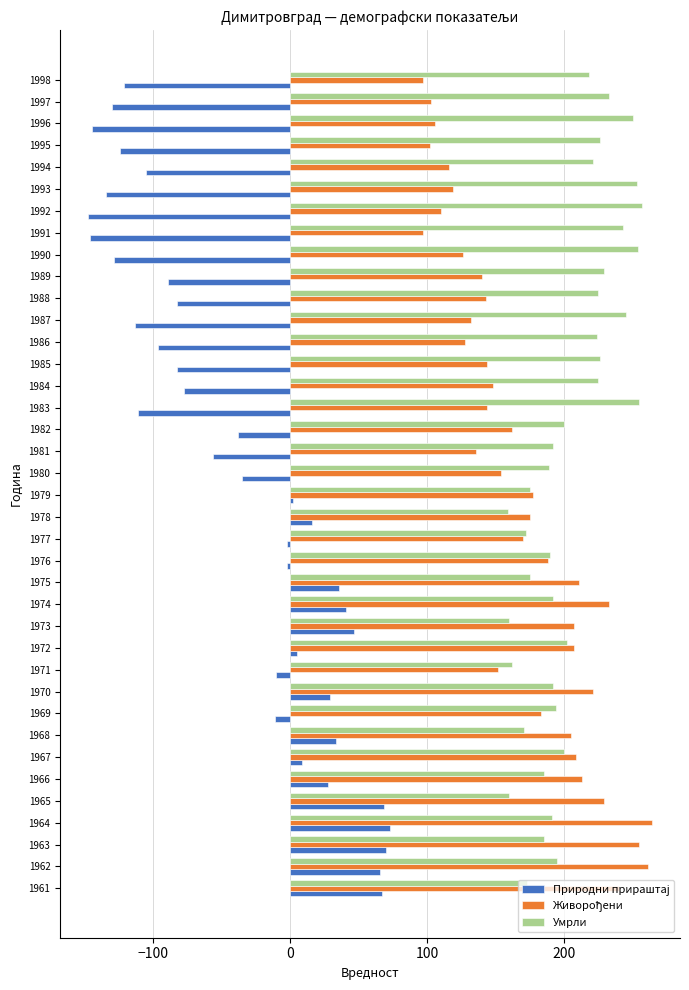

What is the difference between the highest and lowest values at 1982?

238